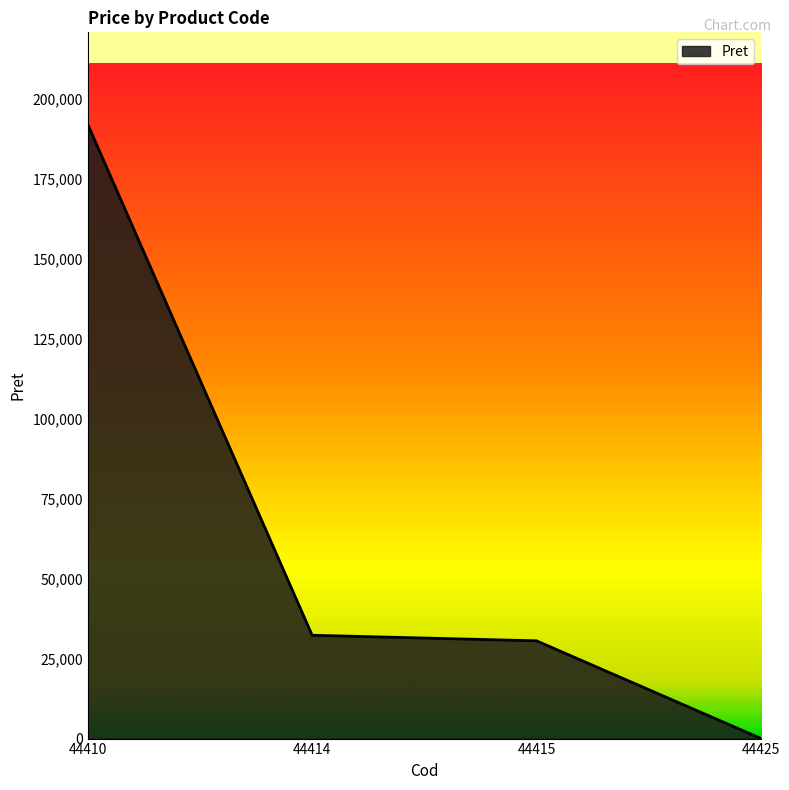

True or false: the data has more than 1 interior local peaks.

False